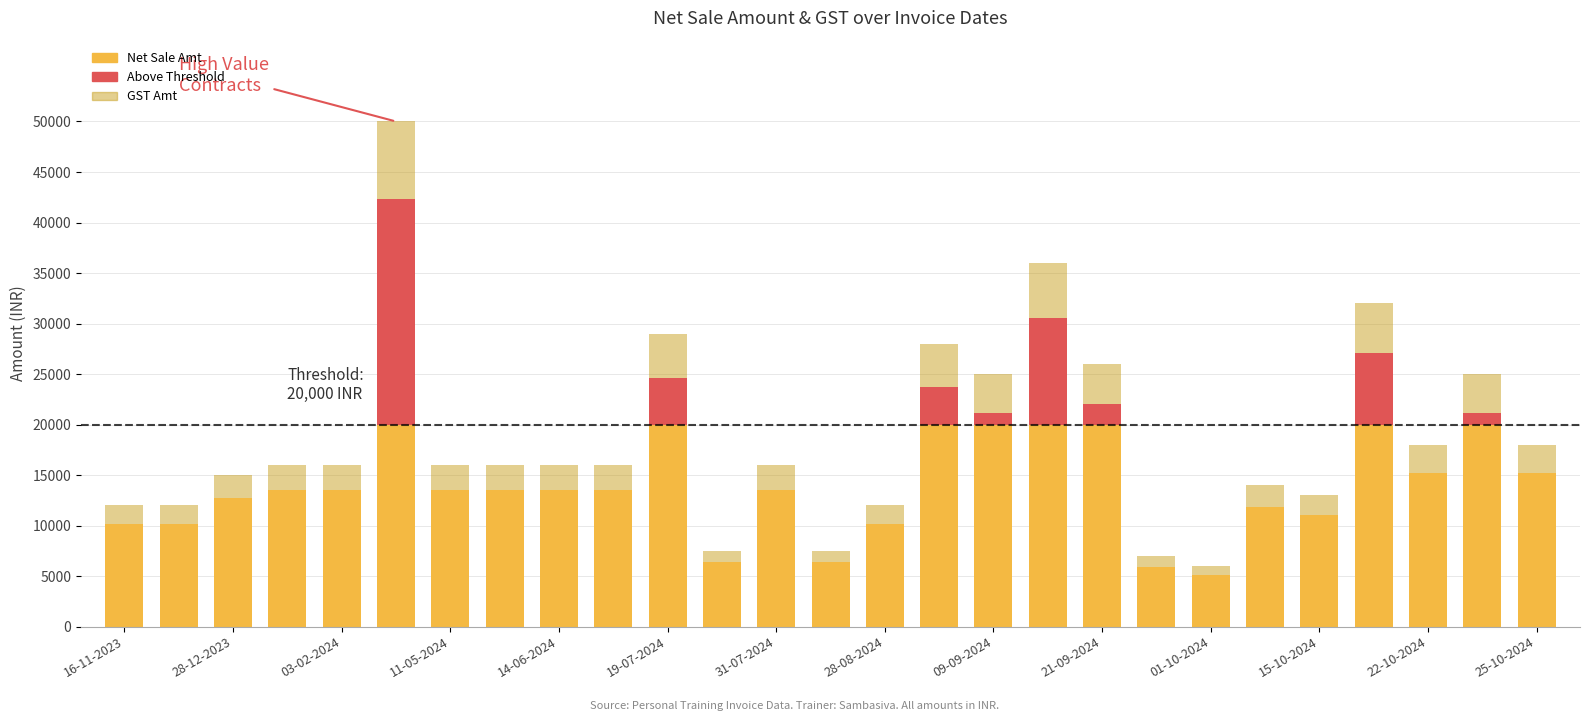

What is the sum of all Net Sale Amt values?

427966.1